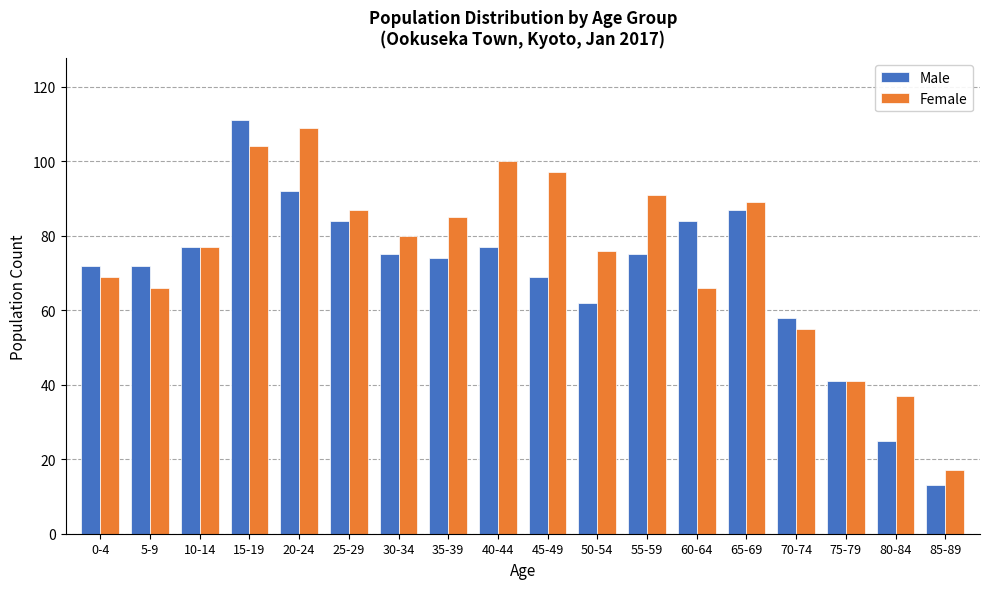

What is the smallest value displayed?

13